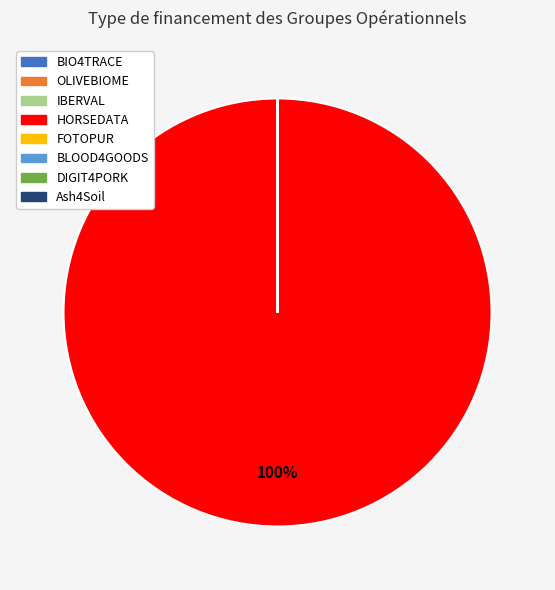

To the nearest percent, what is the average slice percentage?

12%